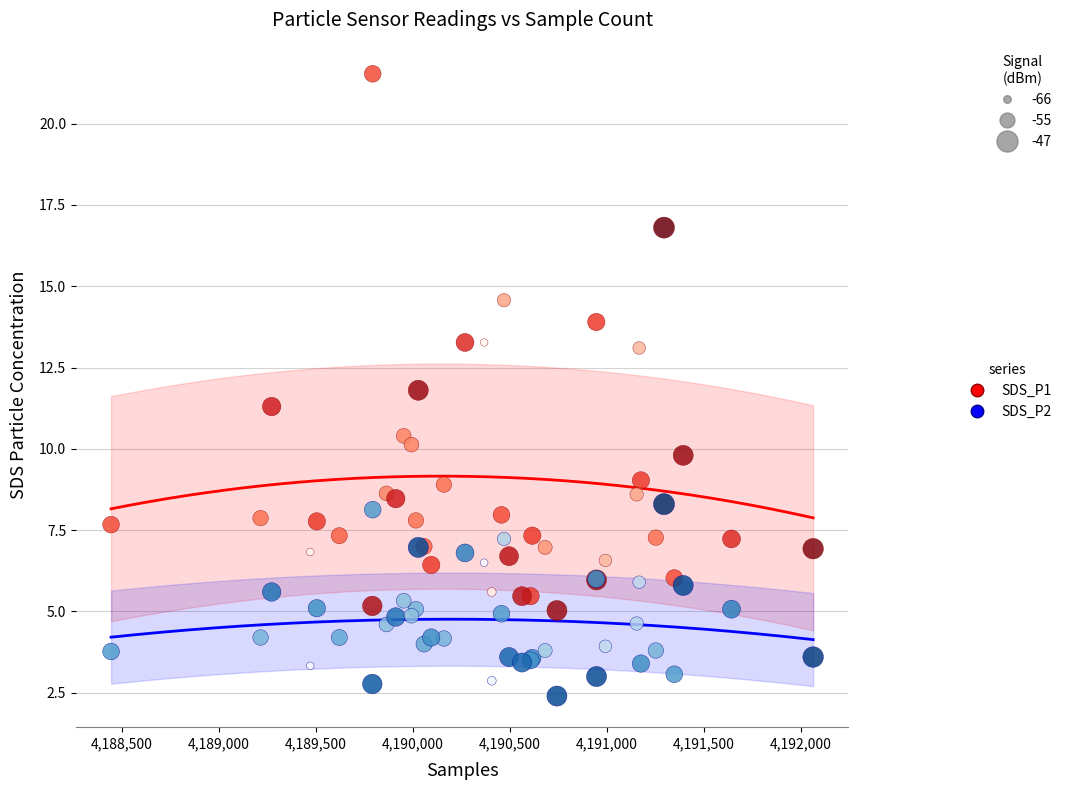

Across all series, what Y value is closest to 11?

11.3